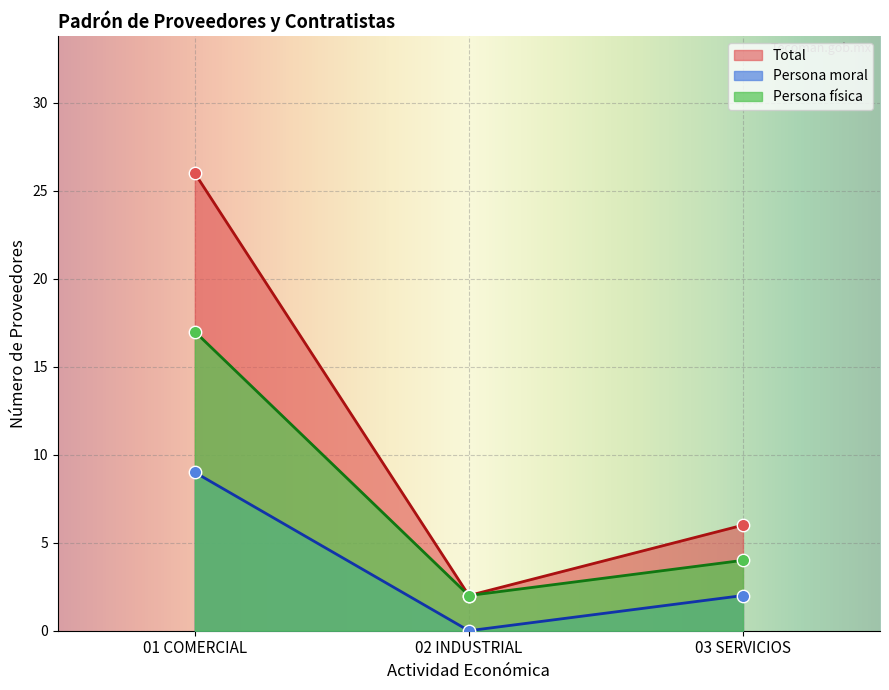

Is the value of Persona moral at 03 SERVICIOS greater than the value of Total at 01 COMERCIAL?

No